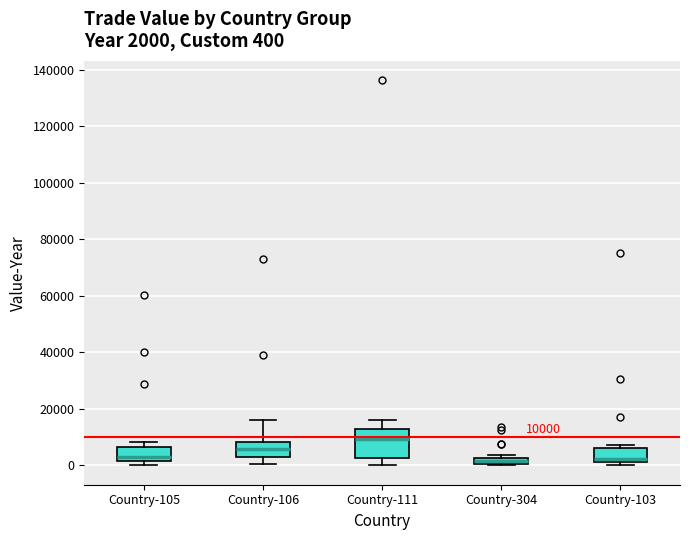

Which box is the tallest, from its lower edge to its upper edge?

Country-111